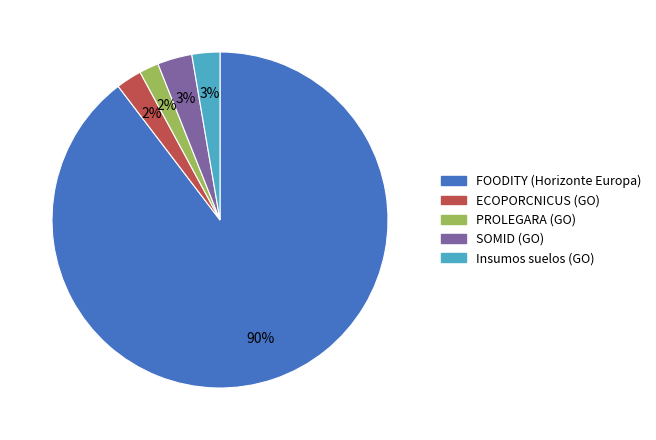

To the nearest percent, what is the average slice percentage?

20%